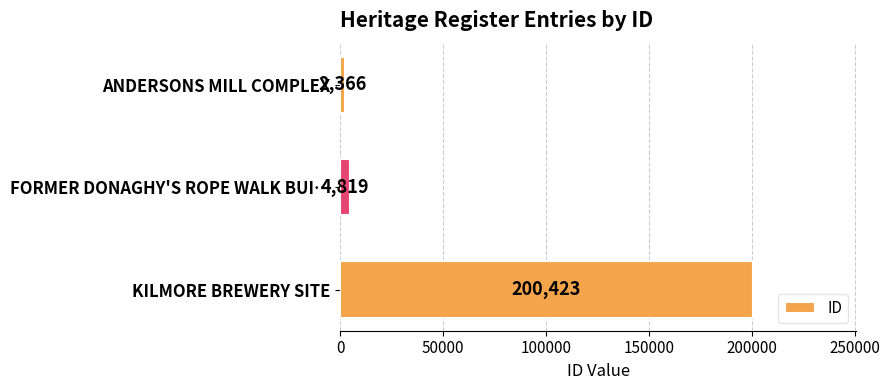

List the labels in order of value, largest first.

KILMORE BREWERY SITE, FORMER DONAGHY'S ROPE WALK BUI…, ANDERSONS MILL COMPLEX